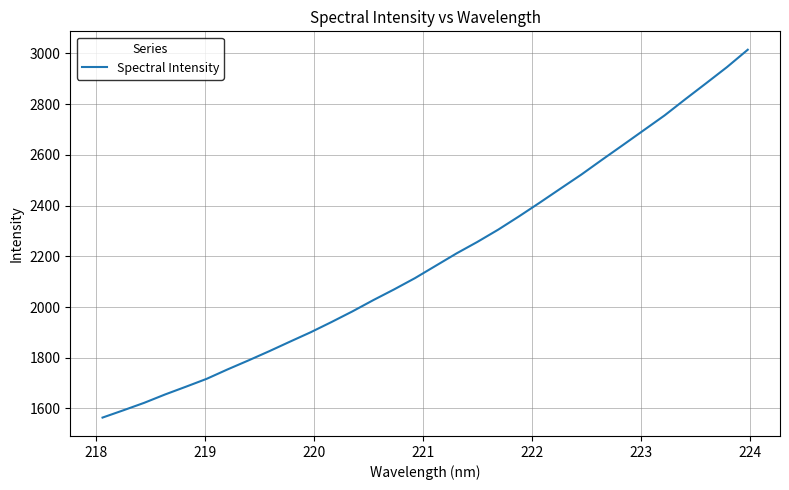

What is the smallest value displayed?

1563.8